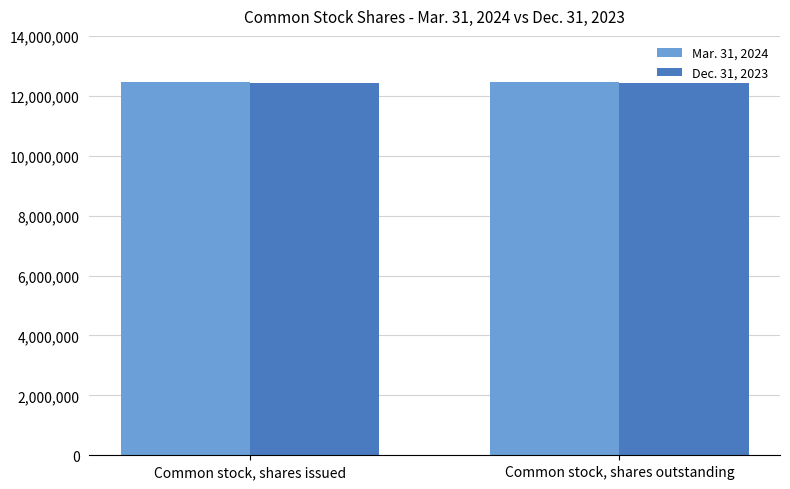

What is the spread (max minus min) of values at Common stock, shares outstanding?

18009